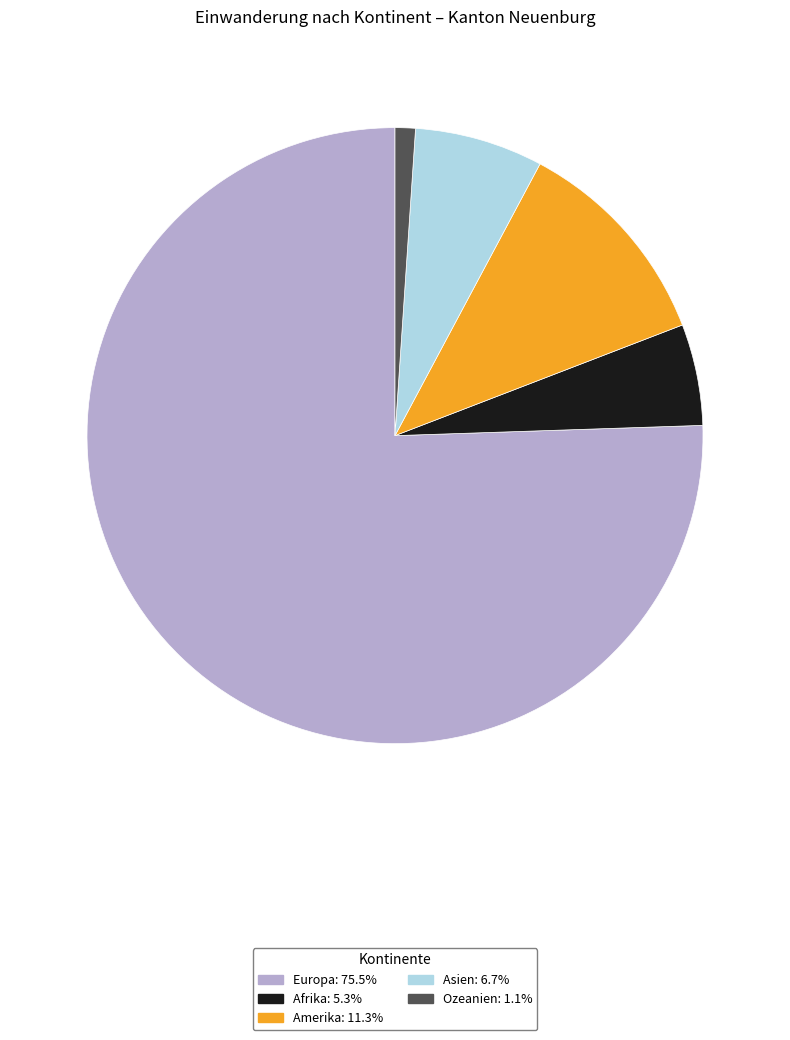

Count the number of slices in the pie.

5